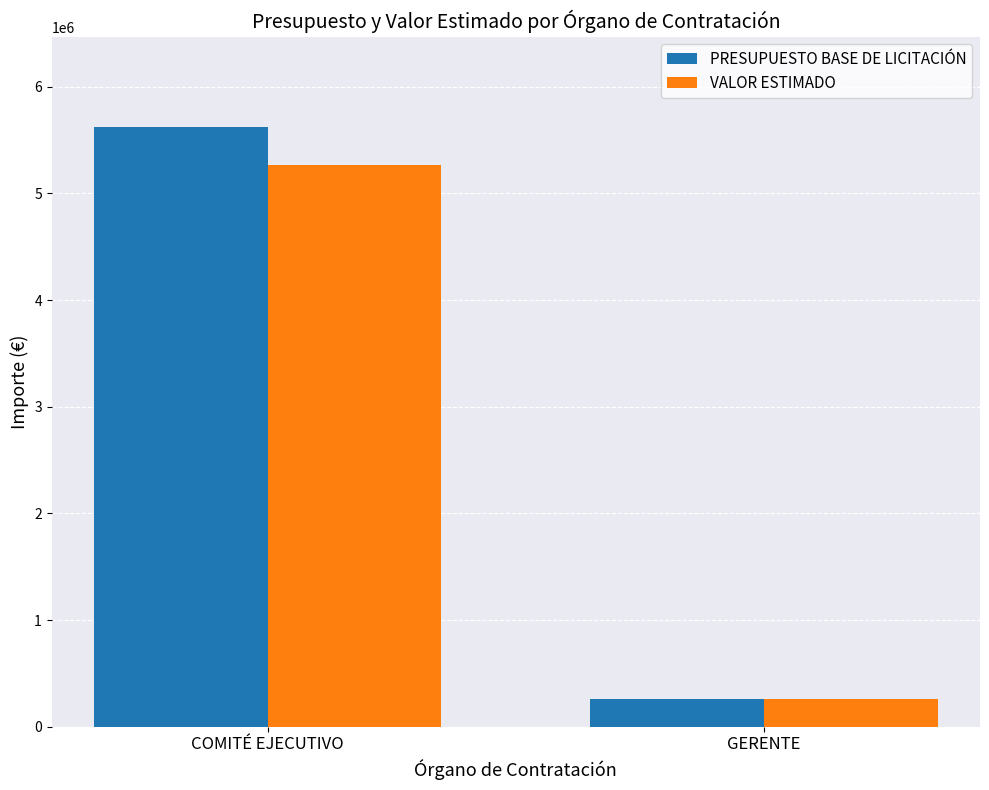

At how many categories does at least one series exceed 2171805?

1